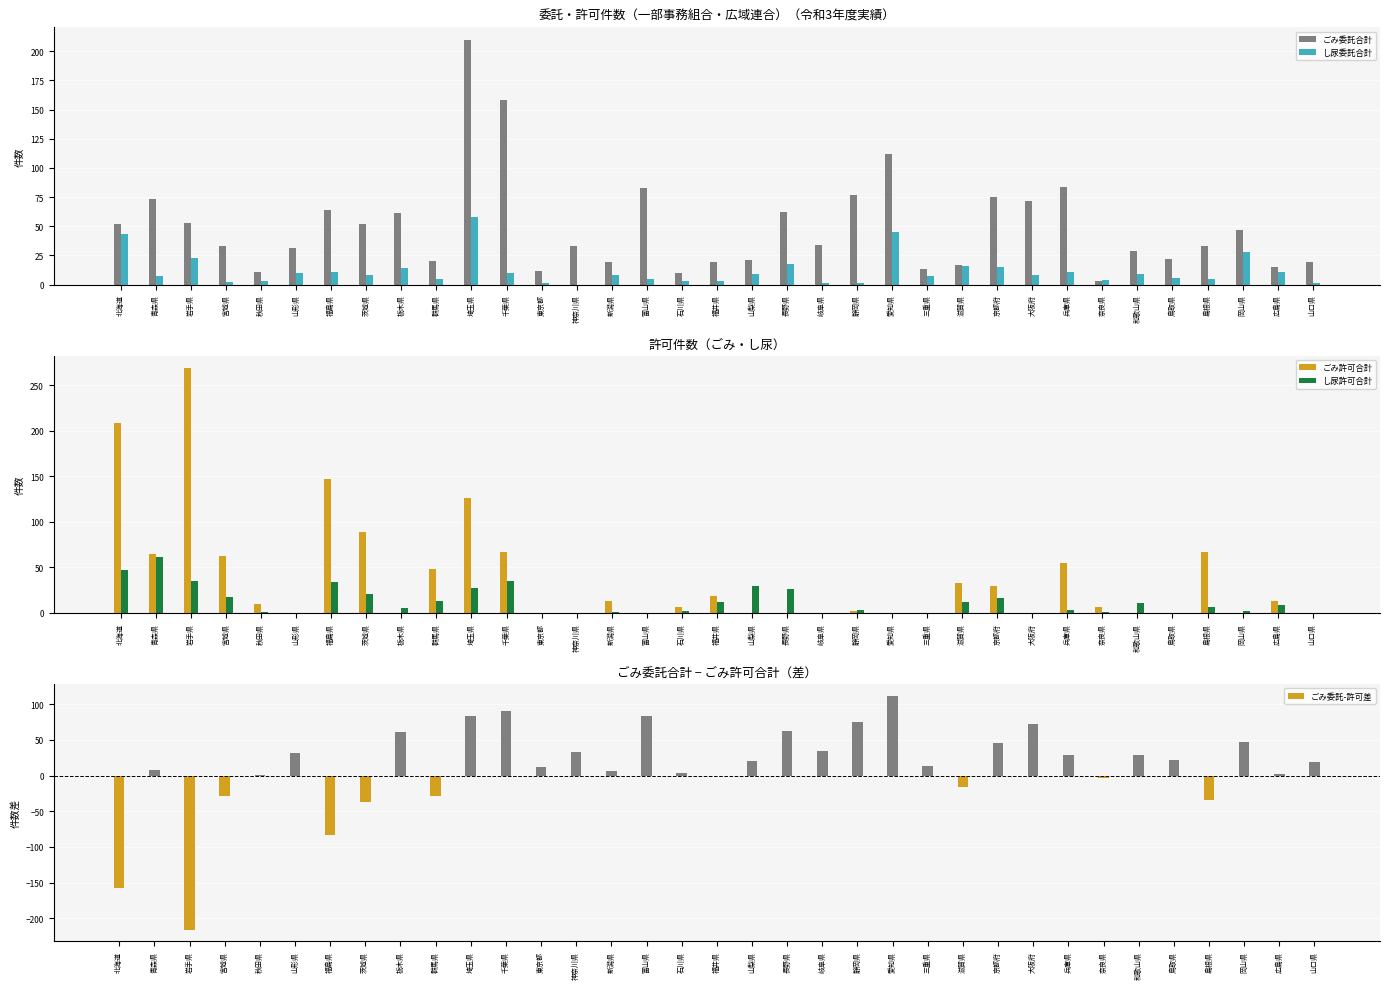

True or false: ごみ委託合計 has a value of 112 at 愛知県.

True